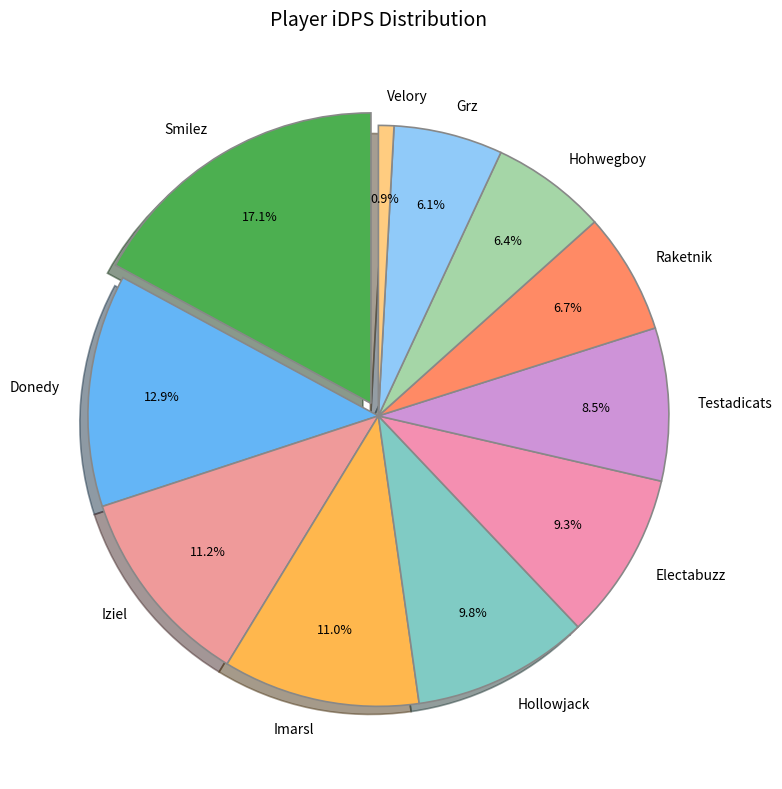

What percentage do Grz and Testadicats together represent?

14.6%